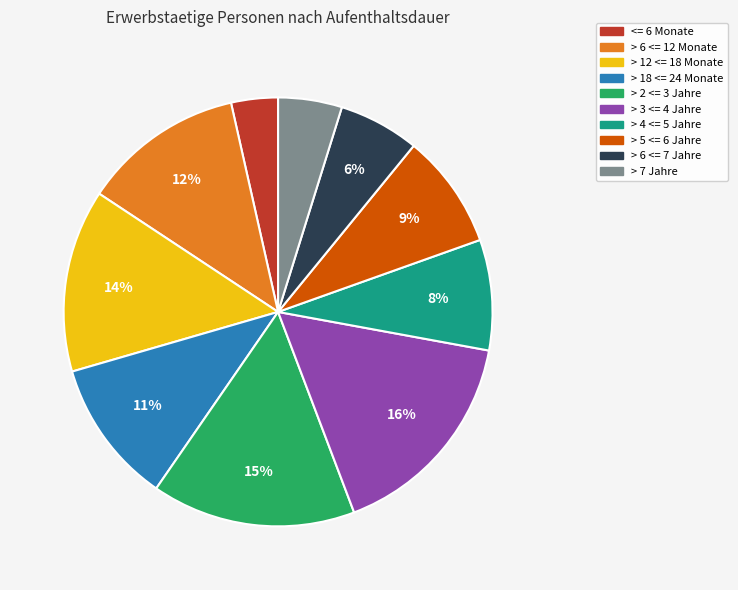

To the nearest percent, what is the average slice percentage?

10%